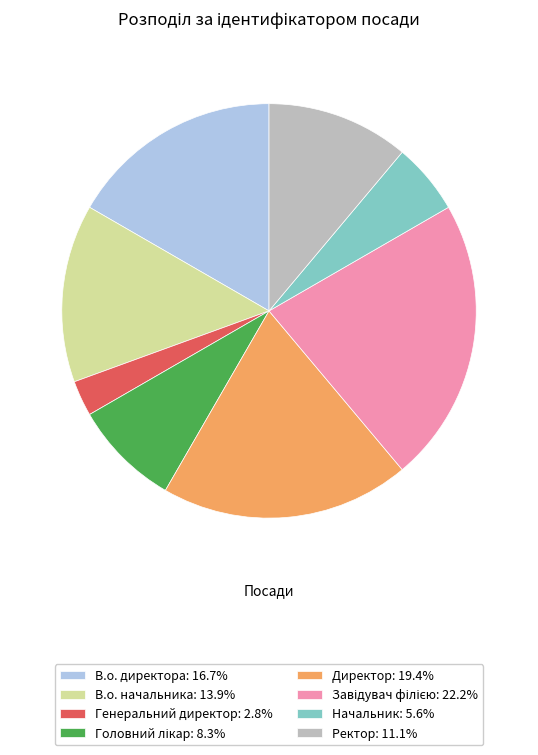

Is the sum of Ректор: 11.1% and Генеральний директор: 2.8% greater than half?

No